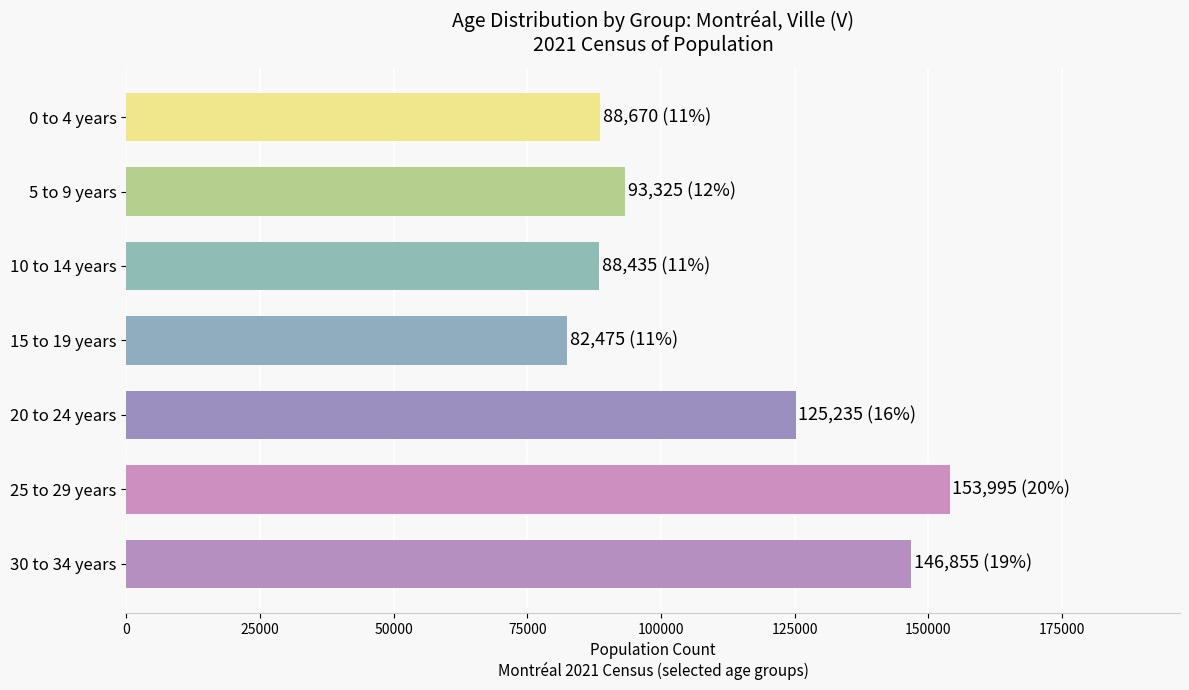

The chart shows a value of 88670 at 0 to 4 years. True or false?

True